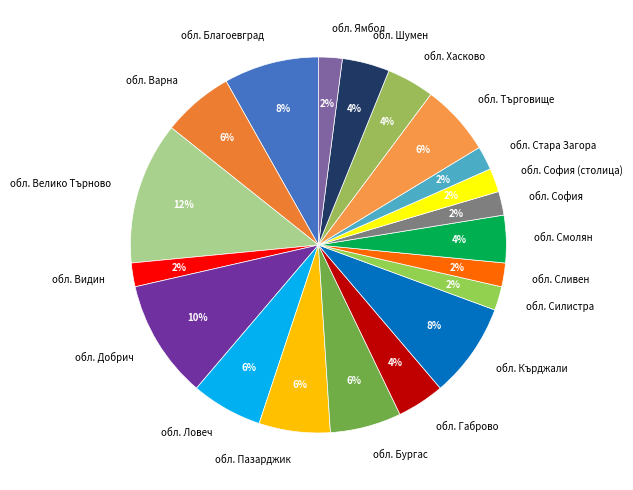

The обл. Ямбол slice represents 2% of the pie. True or false?

True